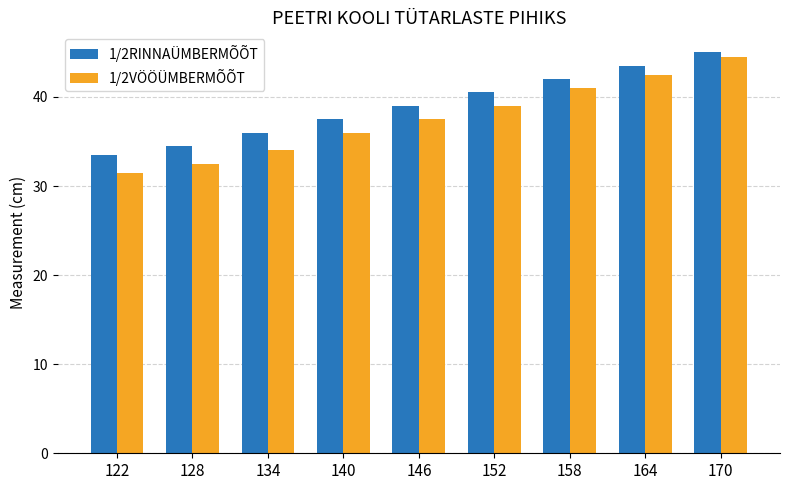

How many data points does each series have?

9